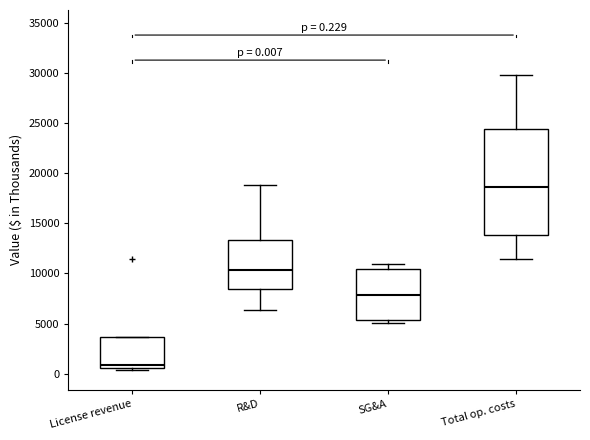

Which box's median line is the lowest?

License revenue